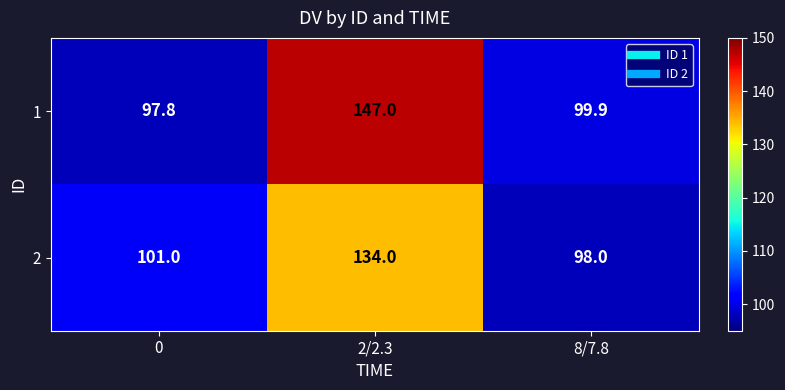

Which series has the largest total across all categories?

1